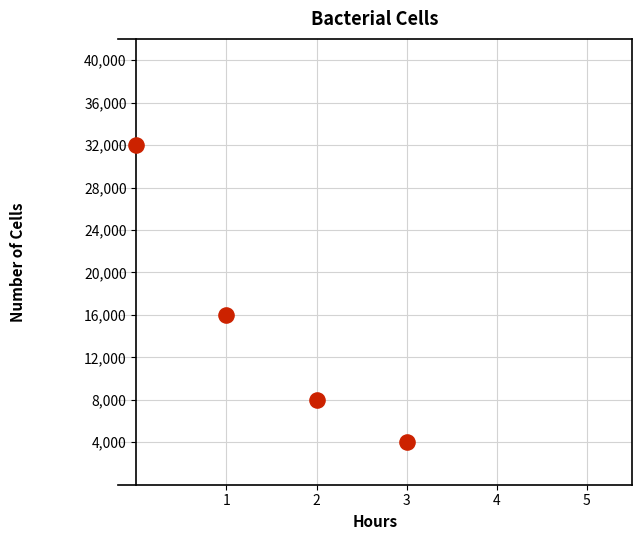

What Y value in the scatter plot is closest to 18000?

16000